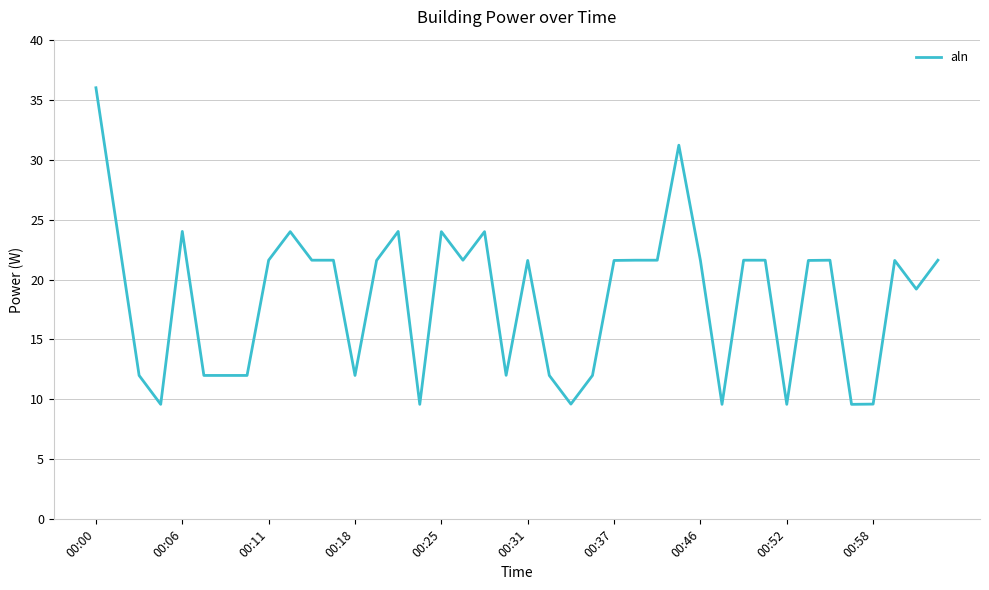

What is the difference between the maximum and minimum values?

26.4